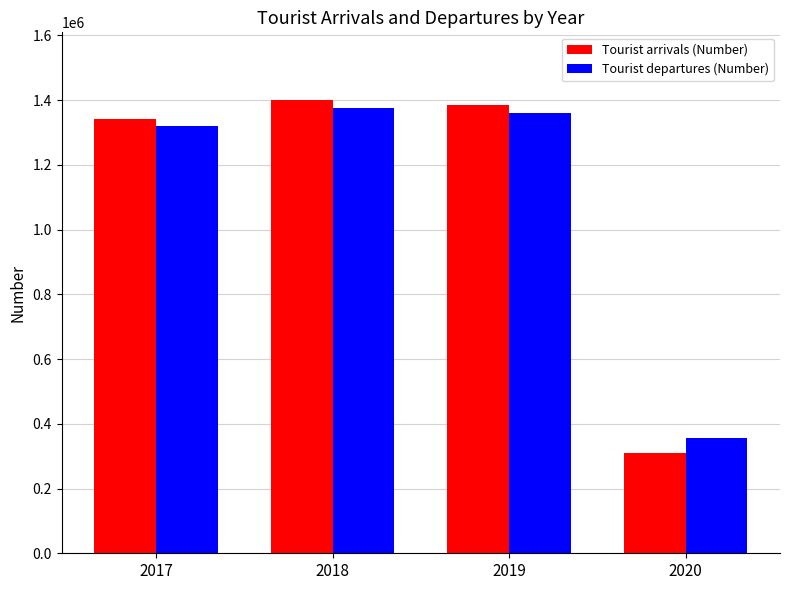

At which category is the sum across all series the highest?

2018